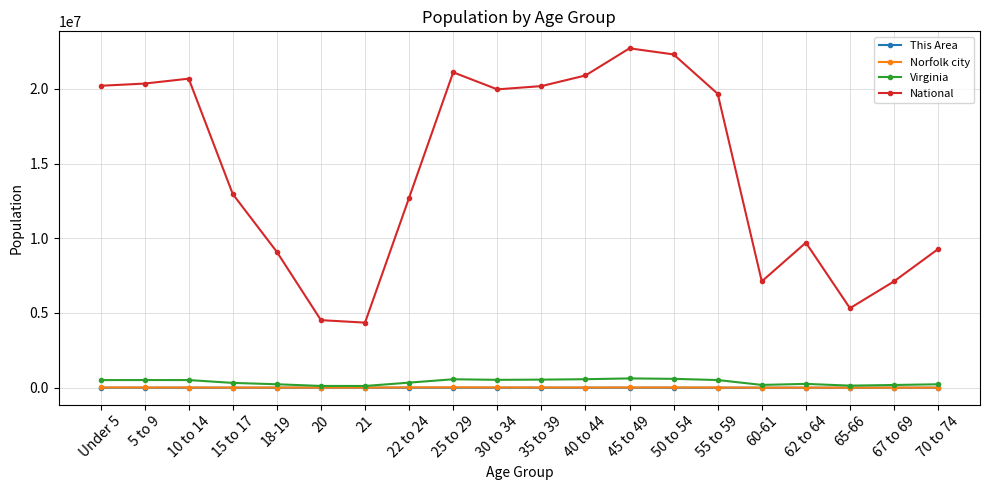

Read the Norfolk city value at 50 to 54, to the nearest 50.

15050